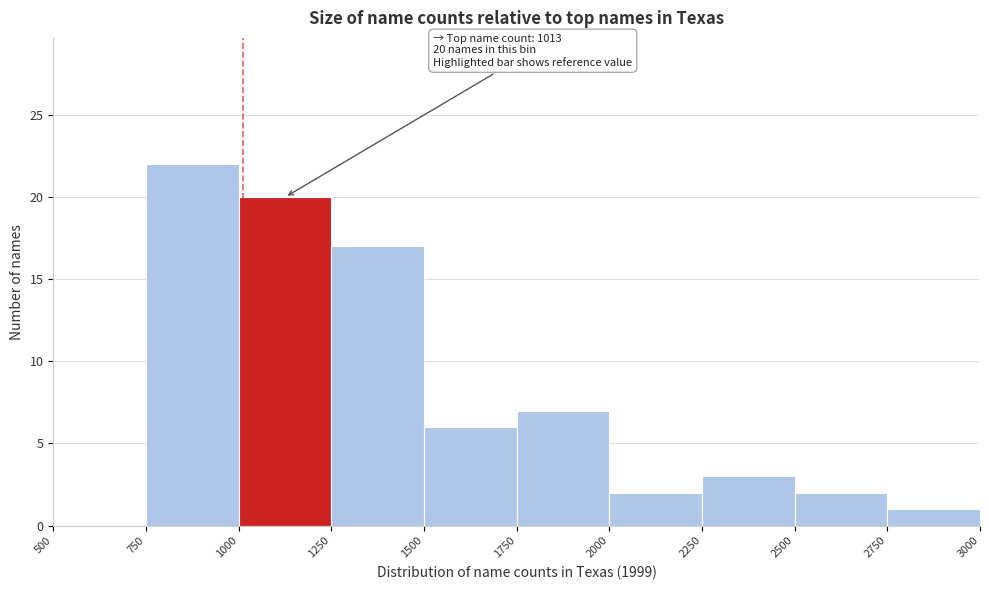

Which range on the x-axis has the tallest bar?

750 to 1000